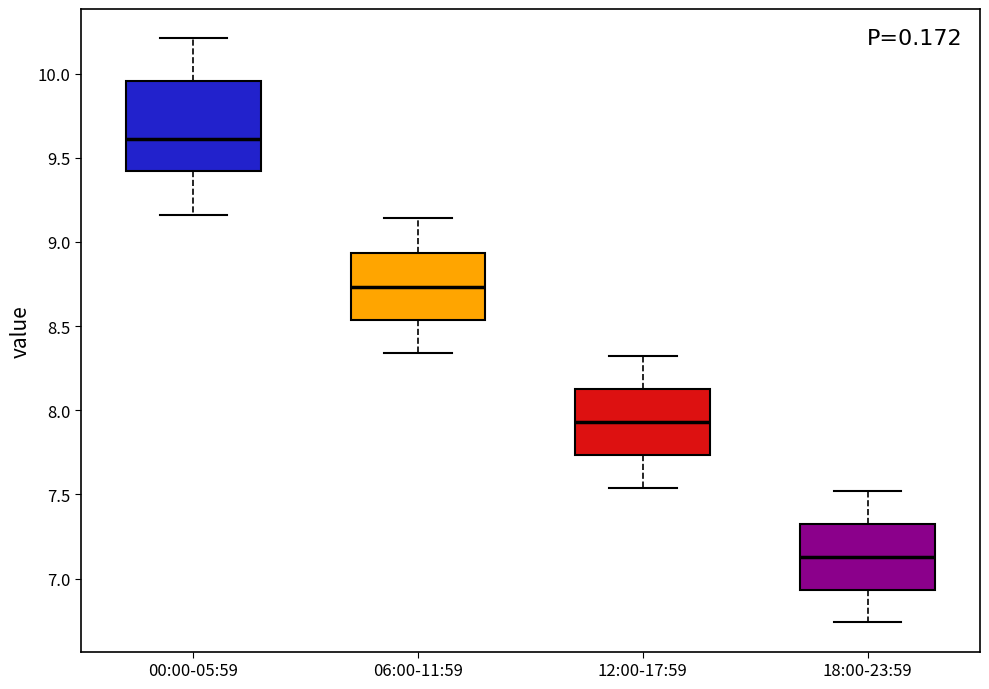

Which box's median line is the highest?

00:00-05:59